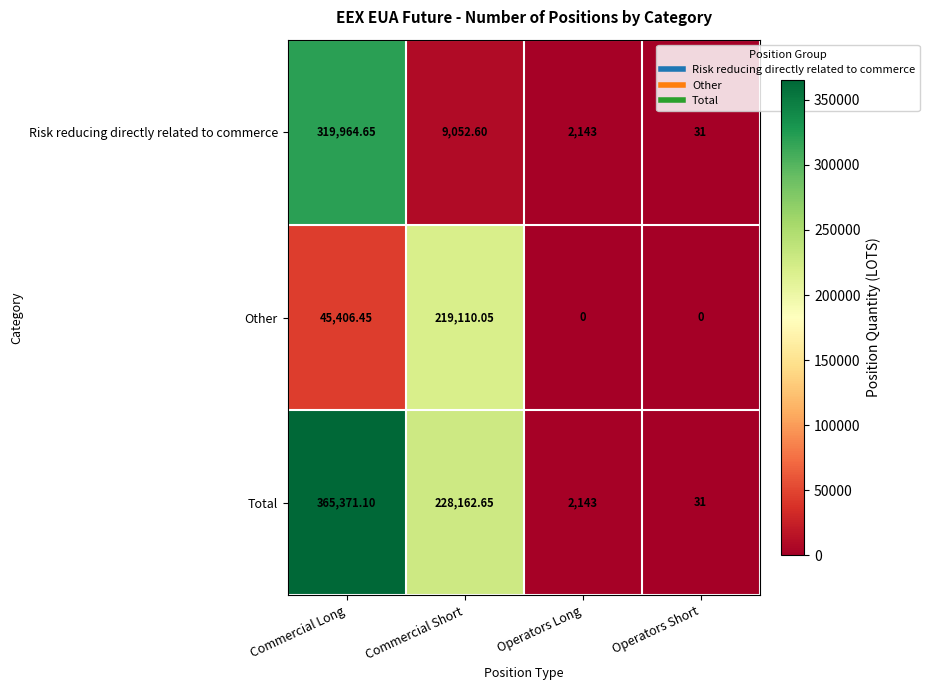

What is the total value across all series at Operators Short?

62.0